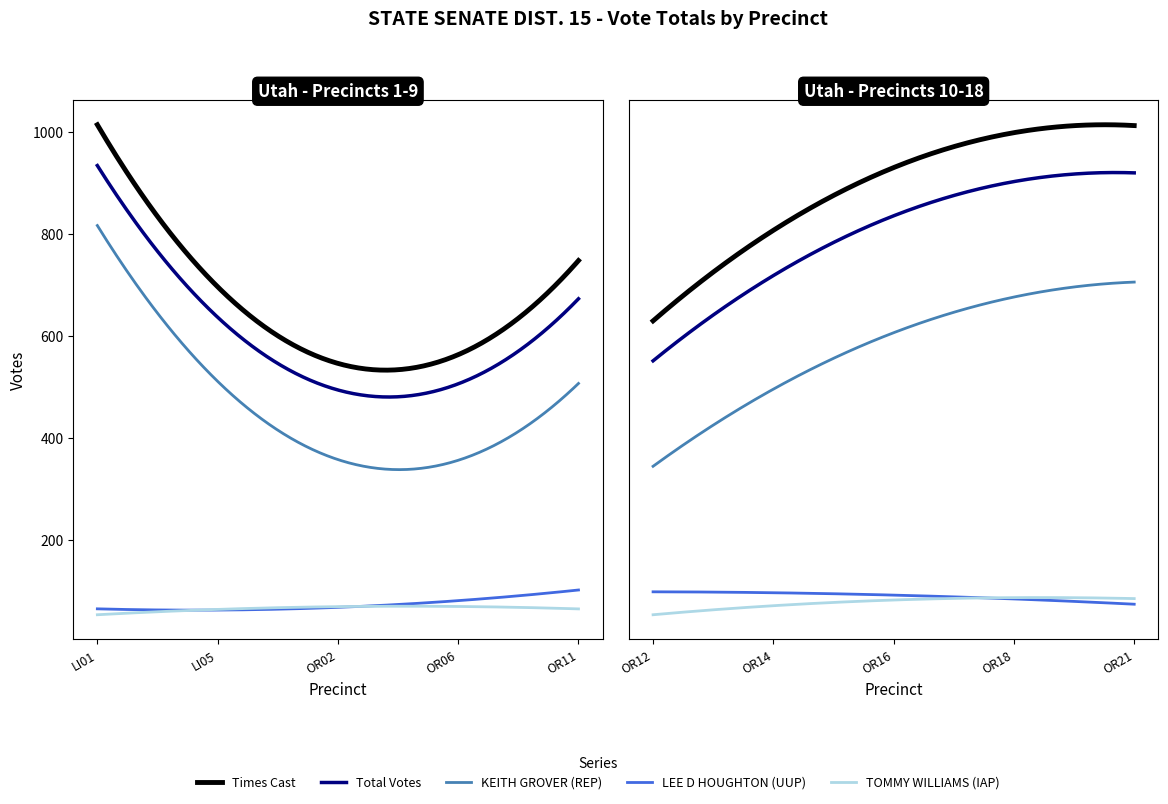

Reading left to right, list all the values displayed in this chart.

Times Cast: 1218	487	730	700	480	680	569	534	769	363	575	353	686	547	698	479	691	651
Total Votes: 1112	447	694	625	434	610	512	467	702	323	498	317	624	509	630	407	634	599
KEITH GROVER (REP): 937	392	606	490	266	415	401	305	543	213	326	216	452	401	464	286	494	465
LEE D HOUGHTON (UUP): 94	23	48	70	84	100	57	86	104	63	111	57	81	53	84	67	74	57
TOMMY WILLIAMS (IAP): 81	32	40	65	84	95	54	76	55	47	61	44	91	55	82	54	66	77